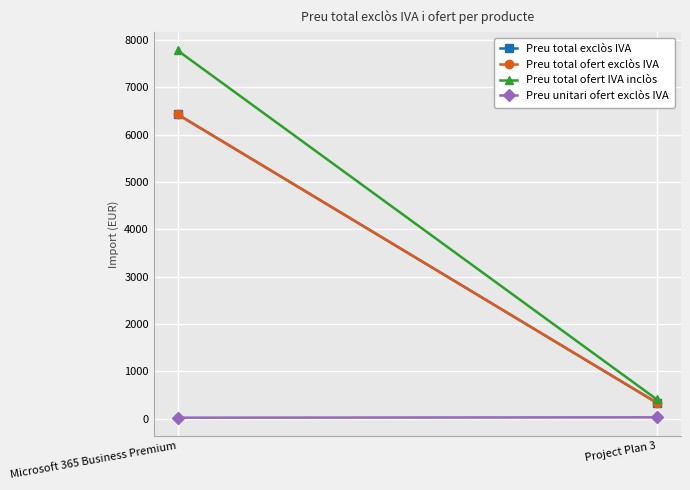

Which category has the lowest value in the Preu unitari ofert exclòs IVA series?

Microsoft 365 Business Premium